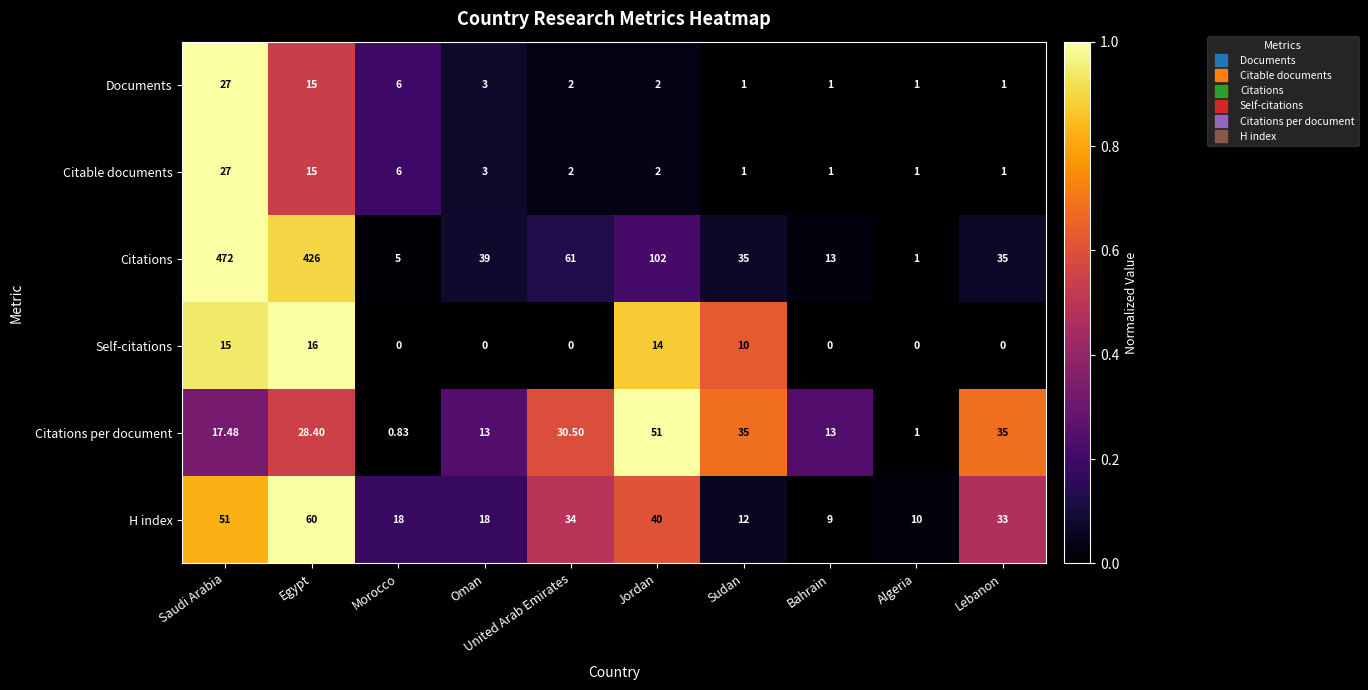

Where is Citations per document nearest to the value 25?

Egypt